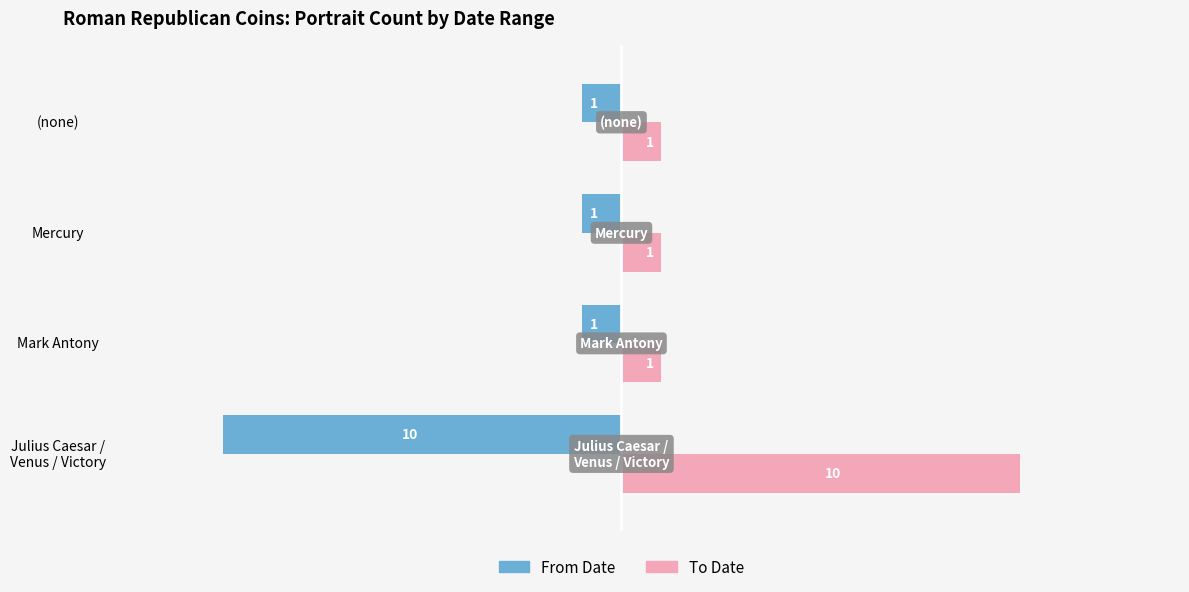

At how many categories does at least one series exceed -3?

4